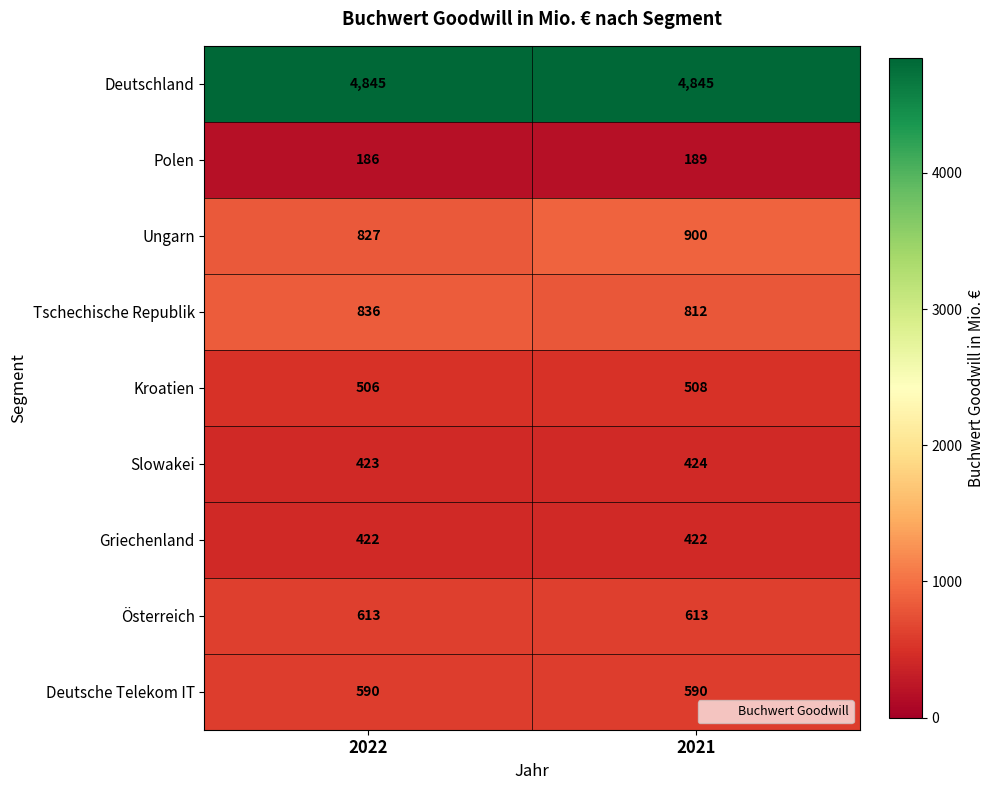

What is the maximum value shown in the chart?

4845